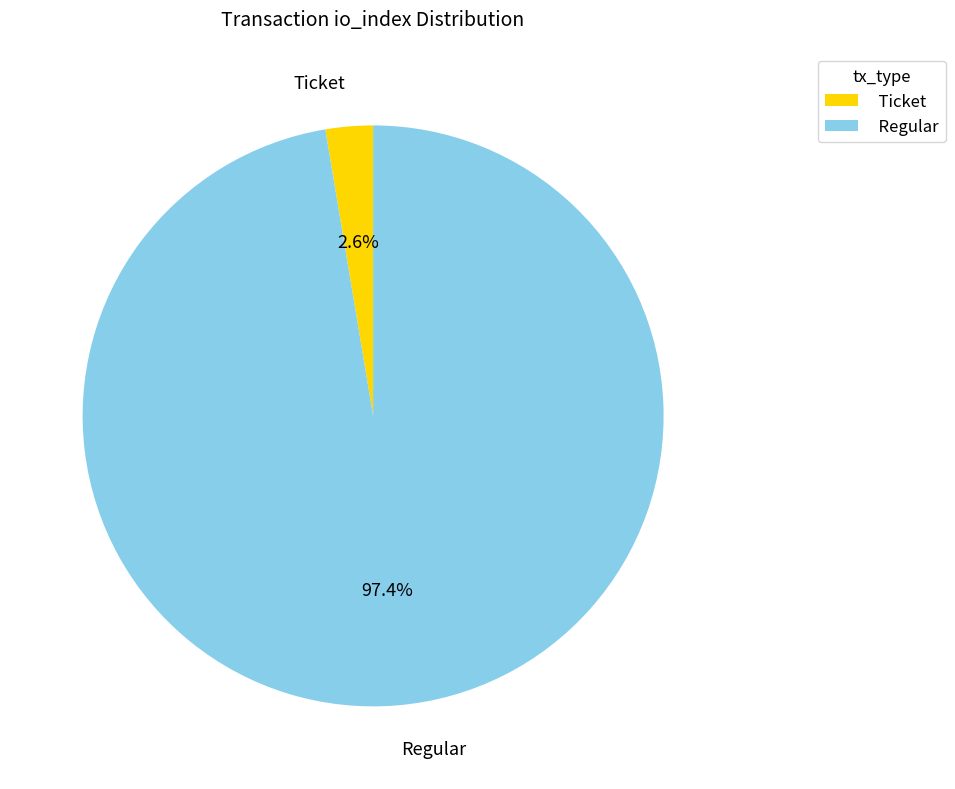

To the nearest percent, what is the difference between the Ticket and Regular slice percentages?

95%